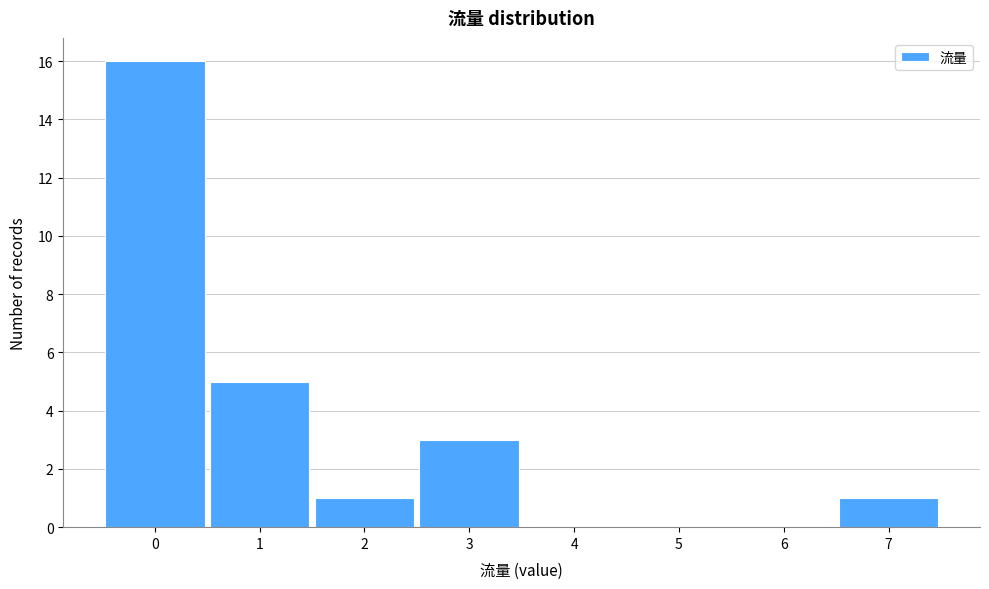

Reading left to right, what are all the values shown in this chart?

0=16	1=5	2=1	3=3	4=0	5=0	6=0	7=1